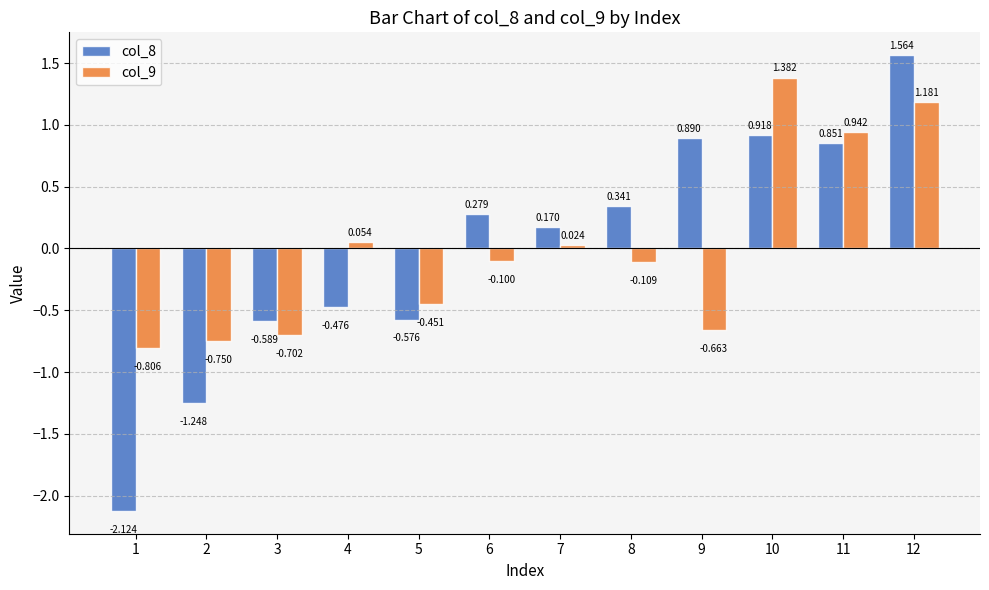

Is the value of col_8 at 8 greater than the value of col_9 at 7?

Yes